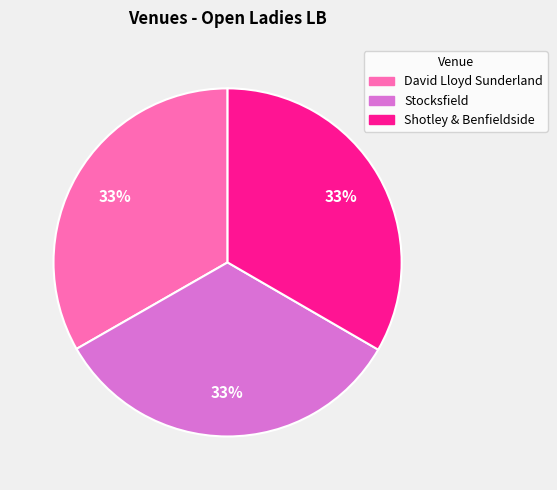

How many segments does this pie chart have?

3